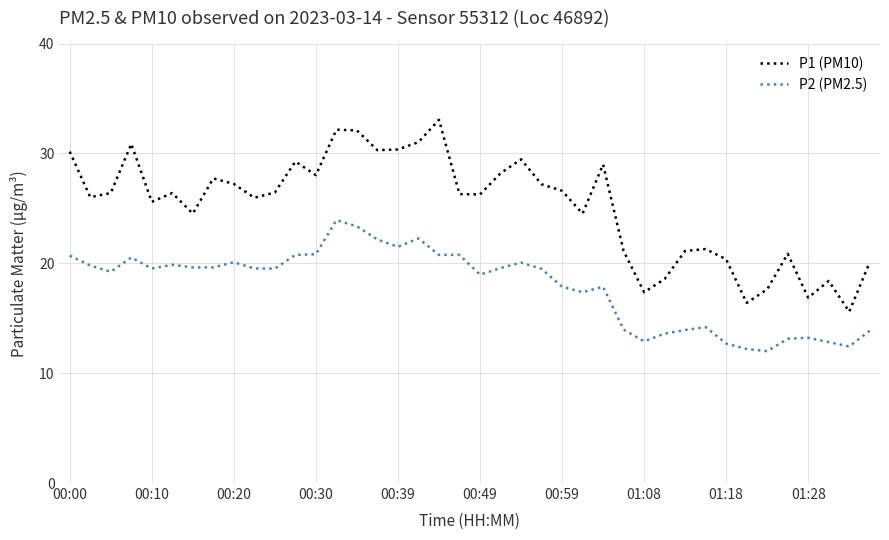

What is the minimum value shown in the chart?

12.0